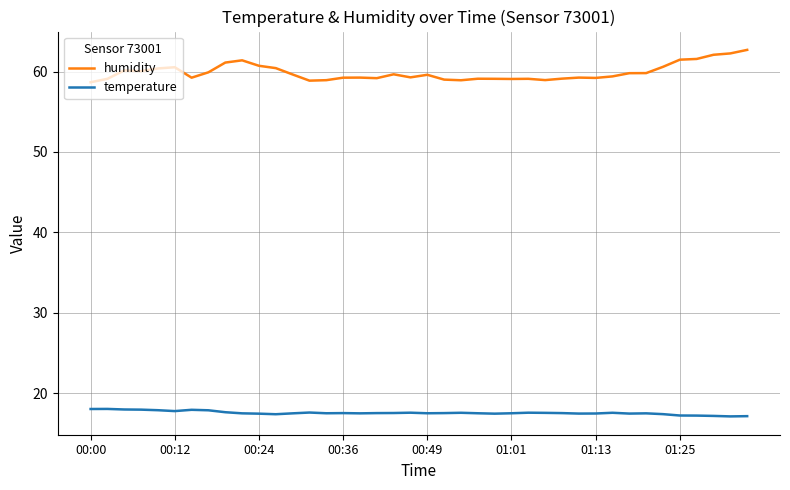

What is the greatest value displayed?

62.7